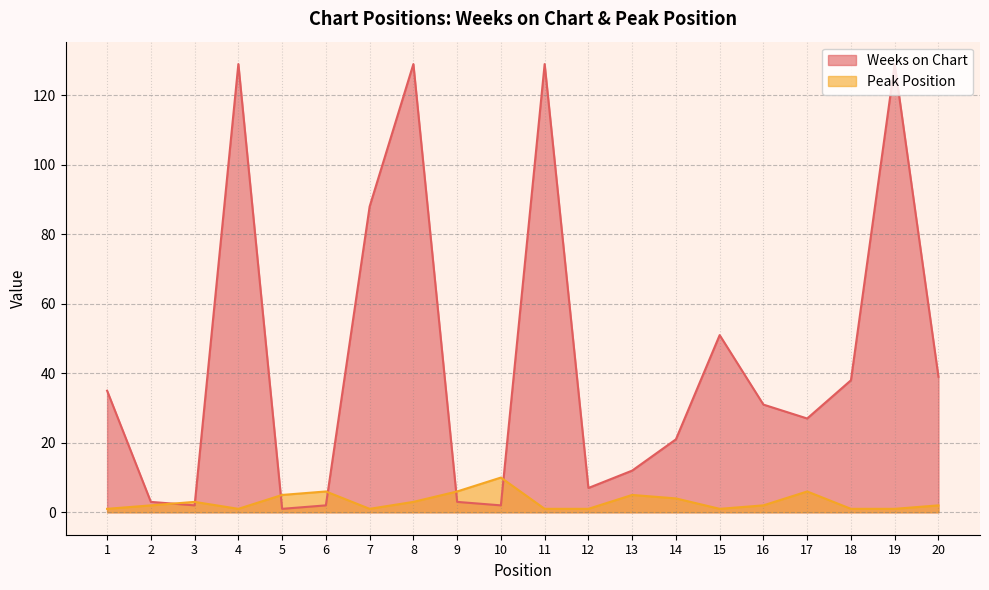

Does the chart display data point markers on the line(s)?

No